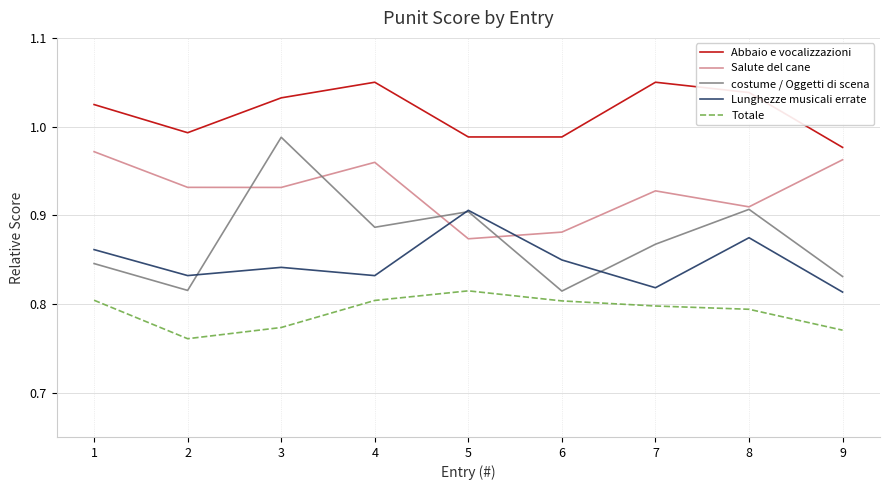

What is the difference between the highest and lowest values at 7?

0.3